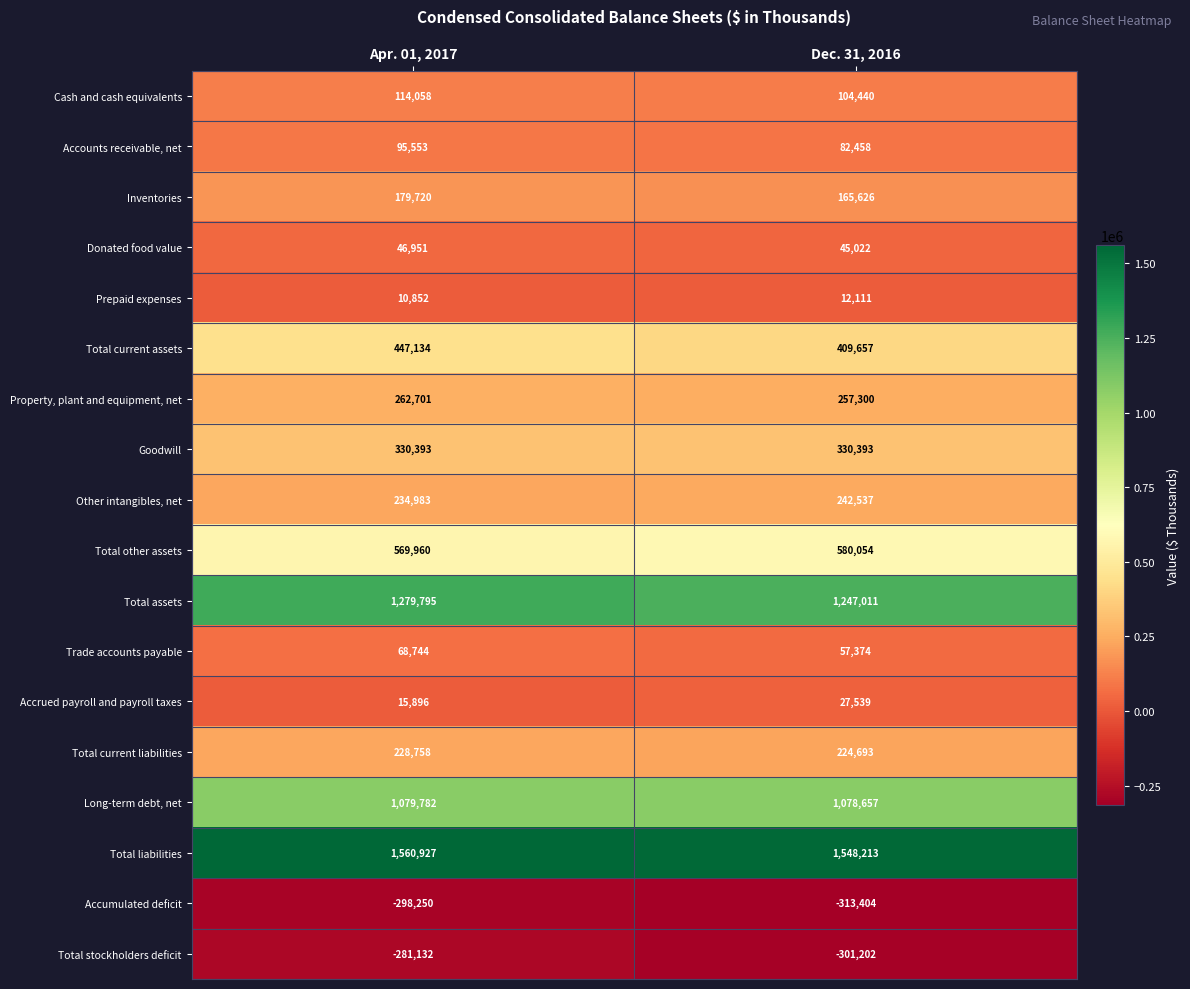

Which label corresponds to the smallest value in the chart?

Dec. 31, 2016